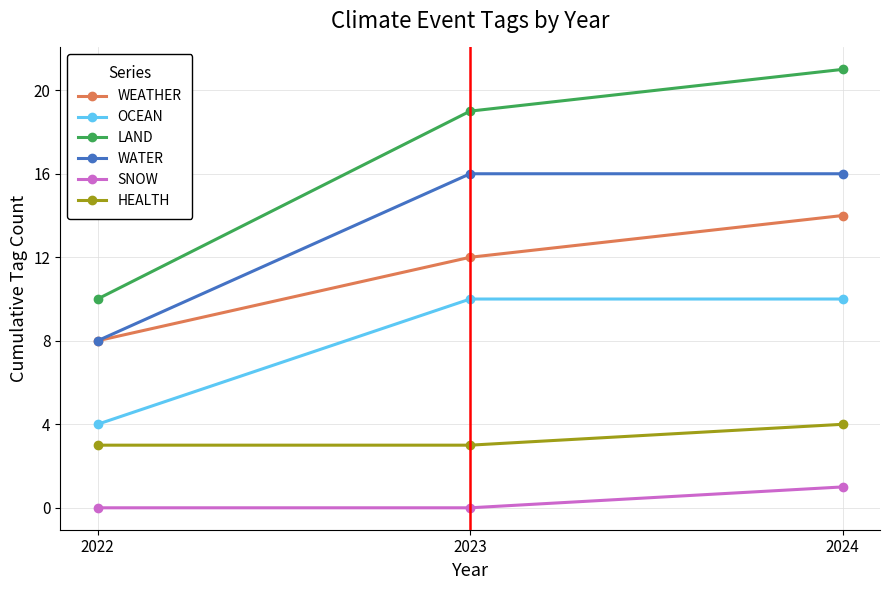

Which series changed the most between 2022 and 2024?

LAND